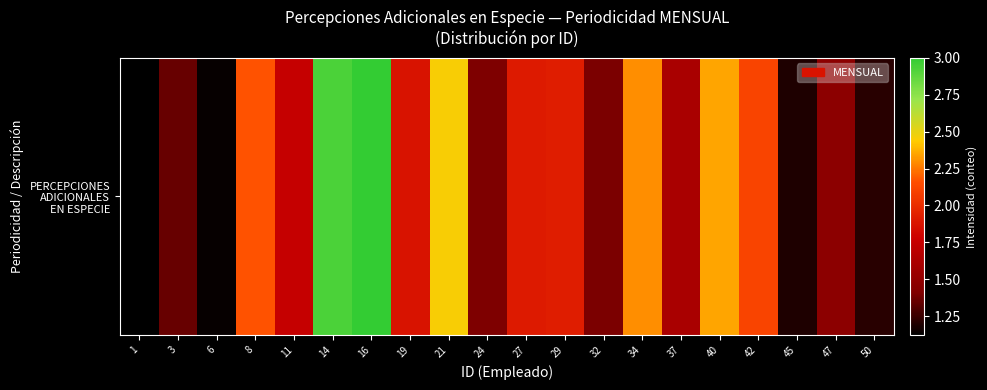

How many distinct data groups are displayed?

1